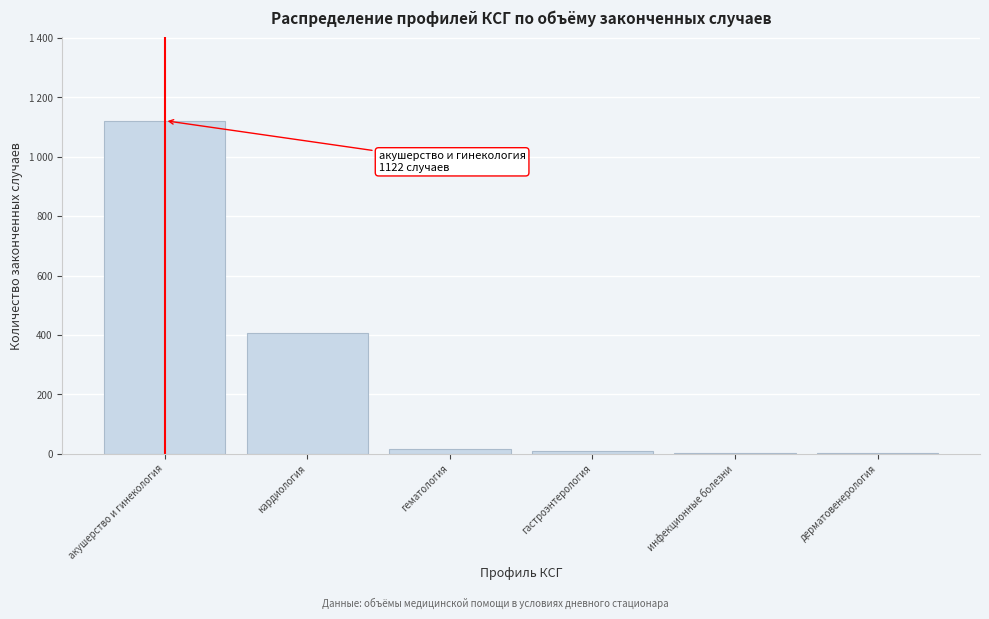

Are the bars horizontal?

No